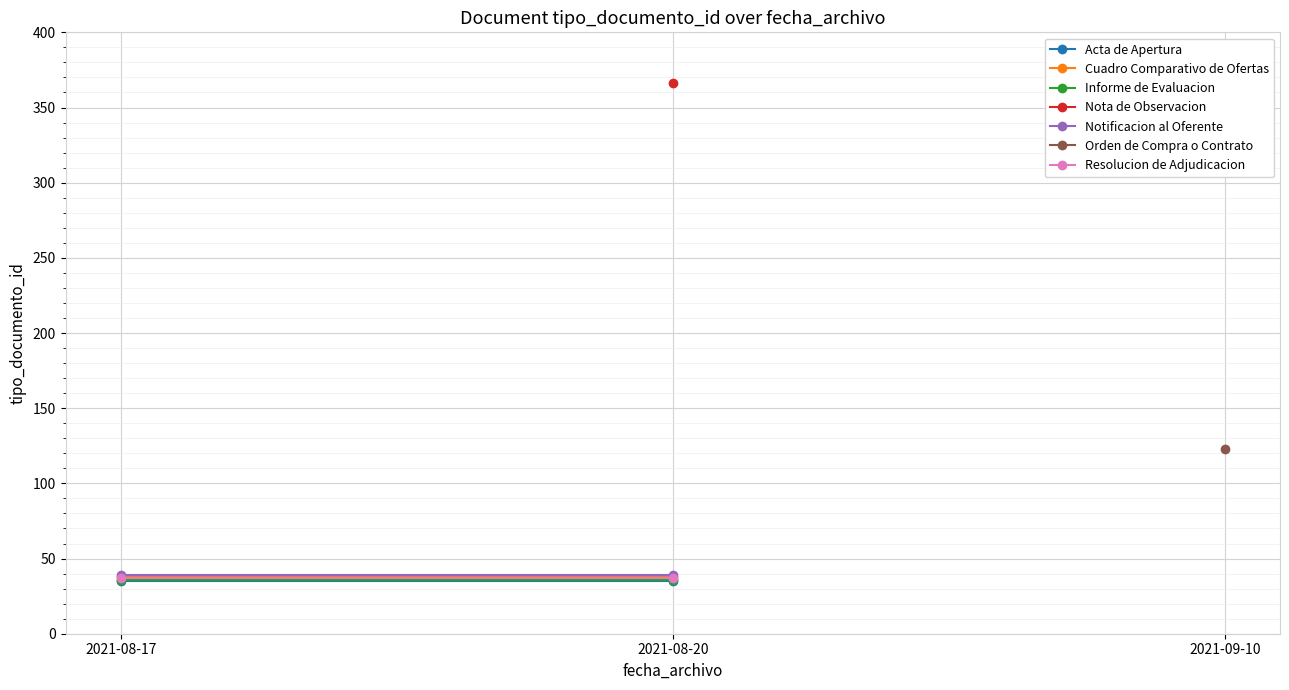

What is the maximum value shown in the chart?

39